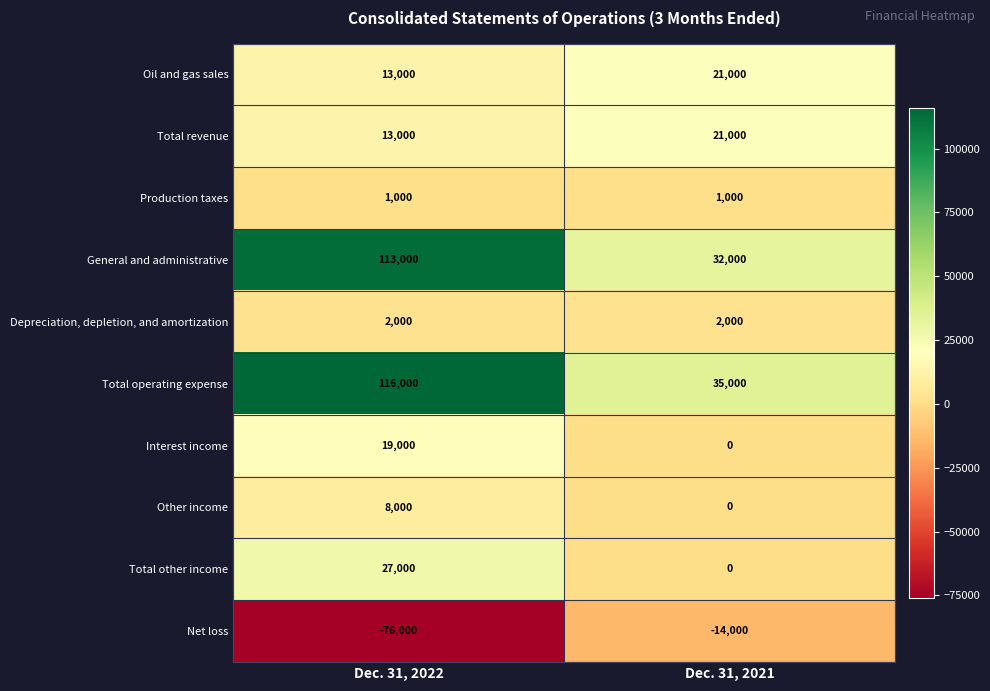

What is the sum of all Depreciation, depletion, and amortization values?

4000